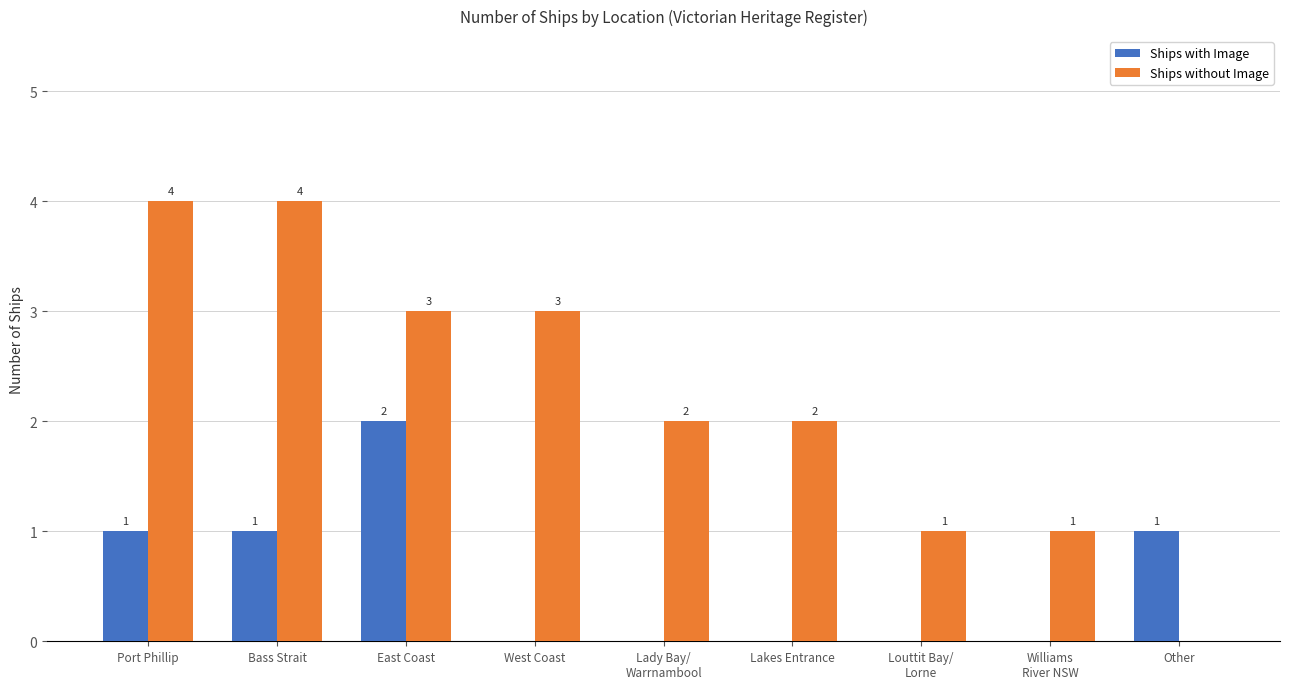

What is the maximum value shown in the chart?

4